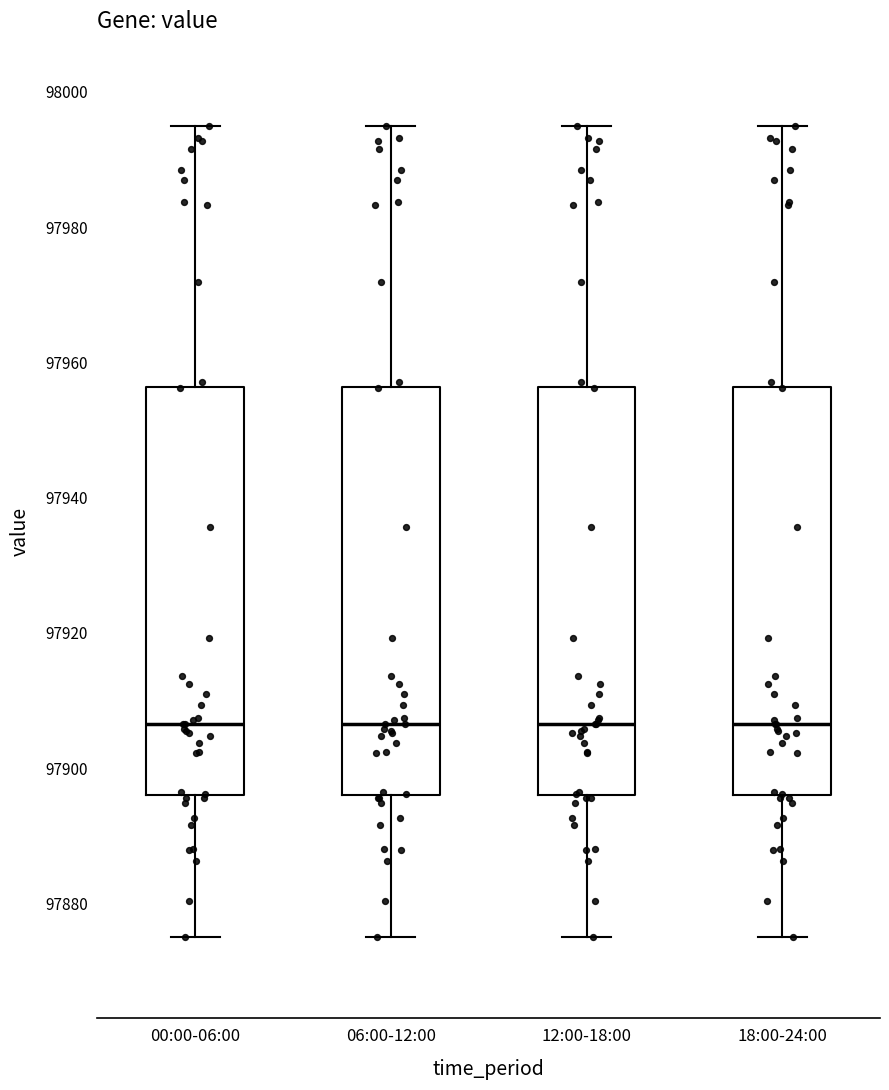

Reading left to right, read every box against the y-axis: the position of its median line, the range the box covers, and the ends of its whiskers. The values are not printed on the chart, so give them approximately, as read against the axis.

00:00-06:00: median 97906, box 97896 to 97956, whiskers 97876 to 97994
06:00-12:00: median 97906, box 97896 to 97956, whiskers 97876 to 97994
12:00-18:00: median 97906, box 97896 to 97956, whiskers 97876 to 97994
18:00-24:00: median 97906, box 97896 to 97956, whiskers 97876 to 97994